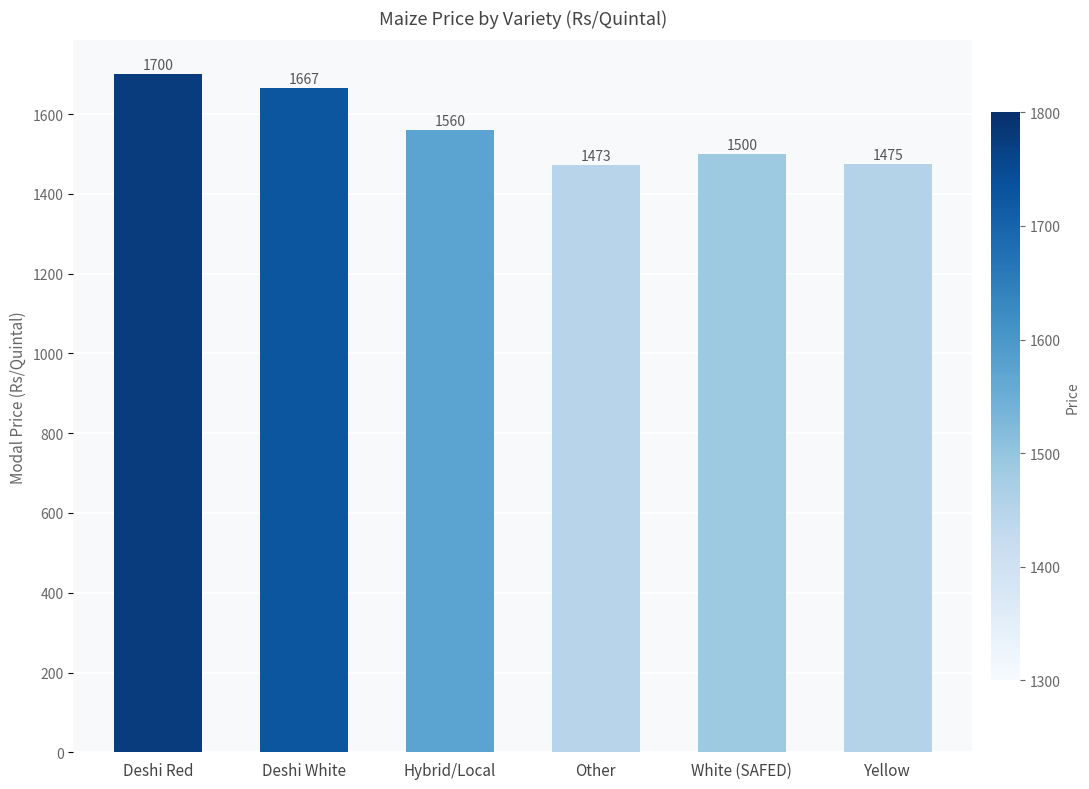

What is the value of the 3rd bar from the left?

1560.0